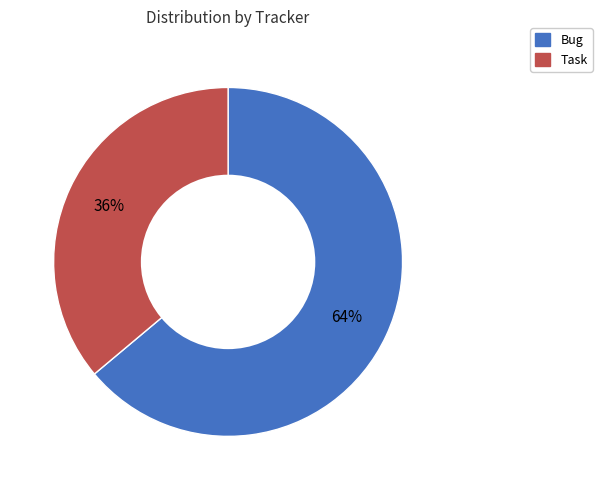

Which category has the biggest portion of the pie?

Bug